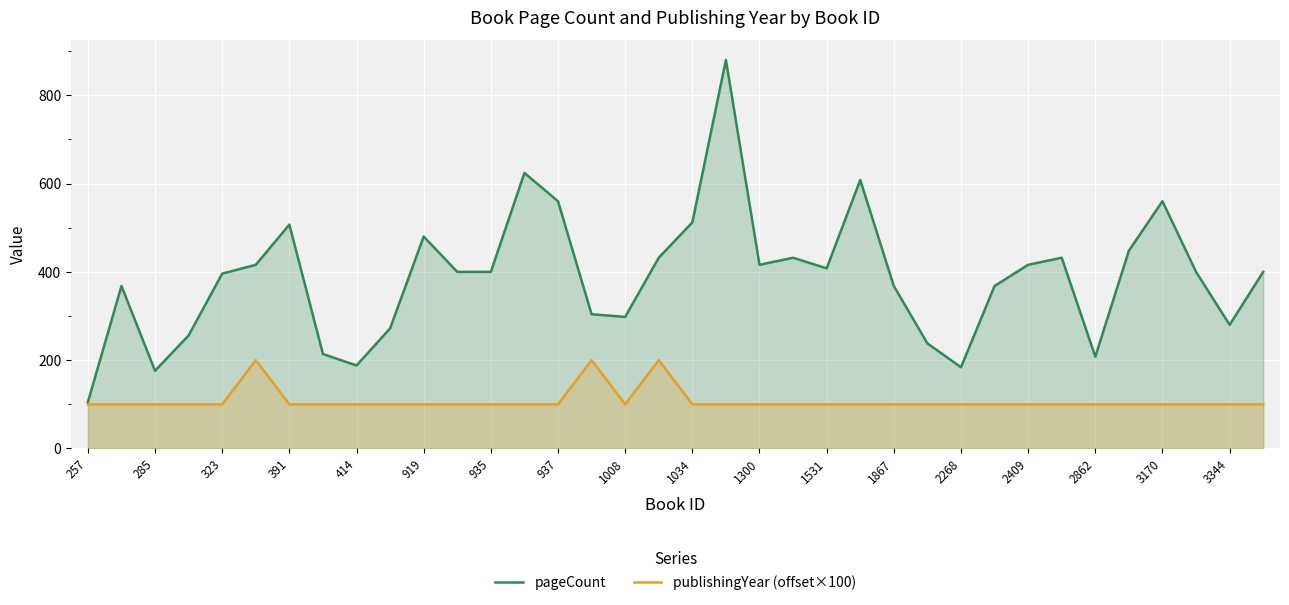

Rank the series by their average value, from lowest to highest.

publishingYear (offset×100), pageCount